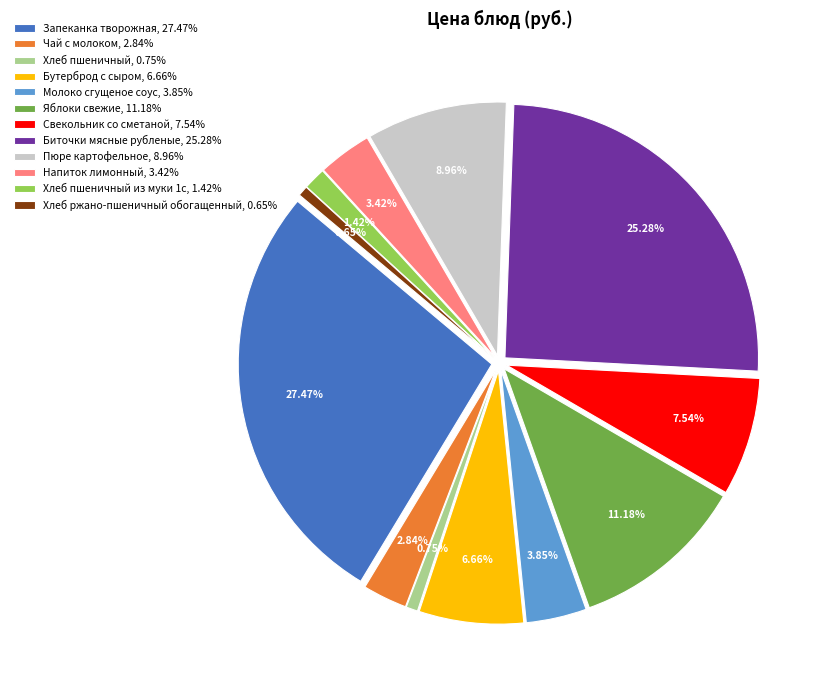

Which category has the smallest portion of the pie?

Хлеб ржано-пшеничный обогащенный